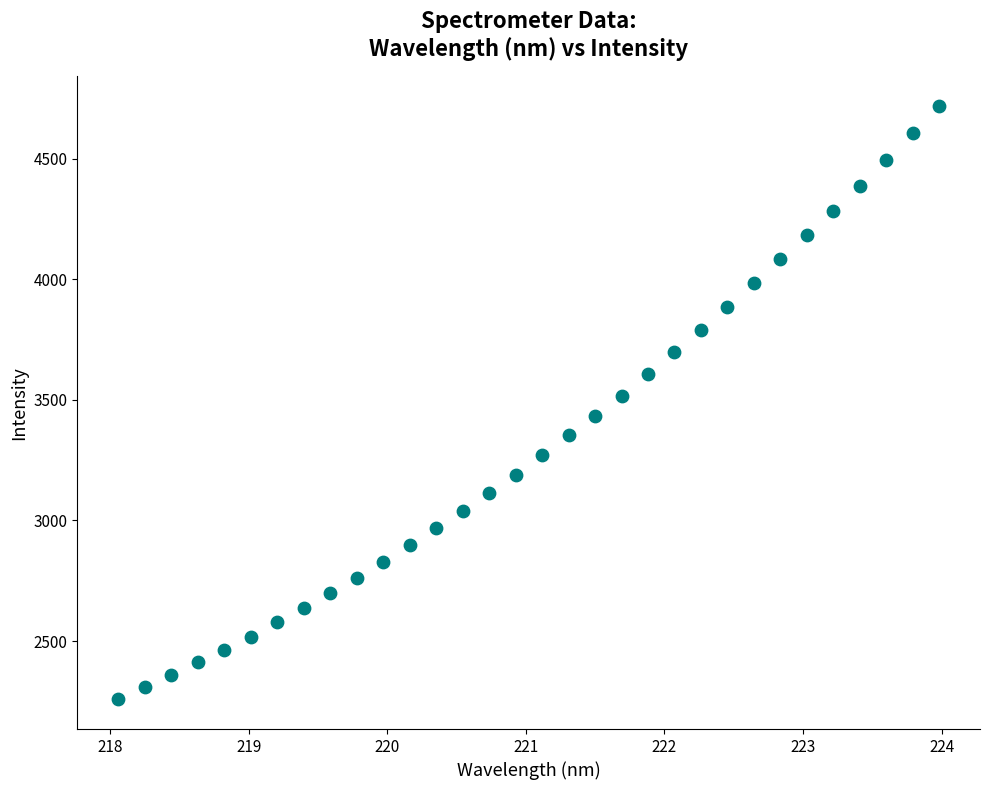

What is the range of Y values (max minus min)?

2459.3